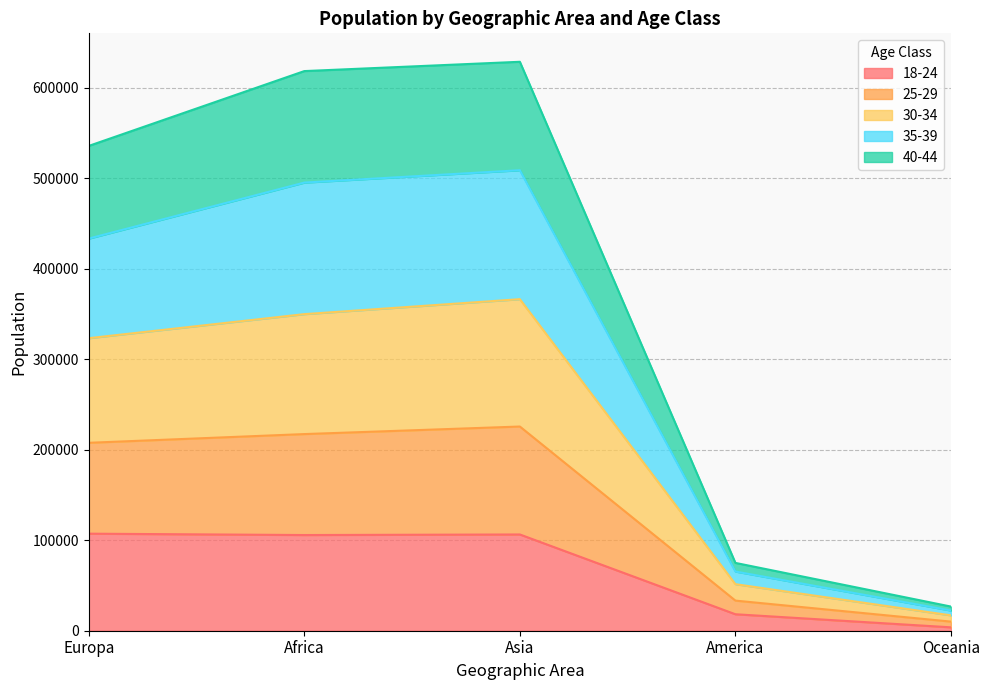

Is it true that 18-24 equals 1049 at Oceania?

False